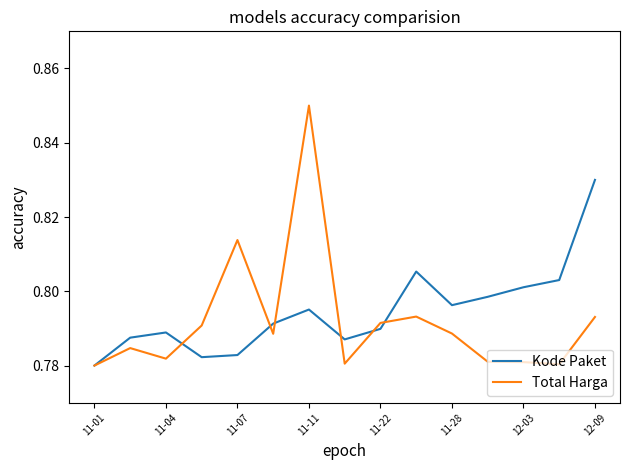

List the series in order of their peak value, lowest first.

Kode Paket, Total Harga